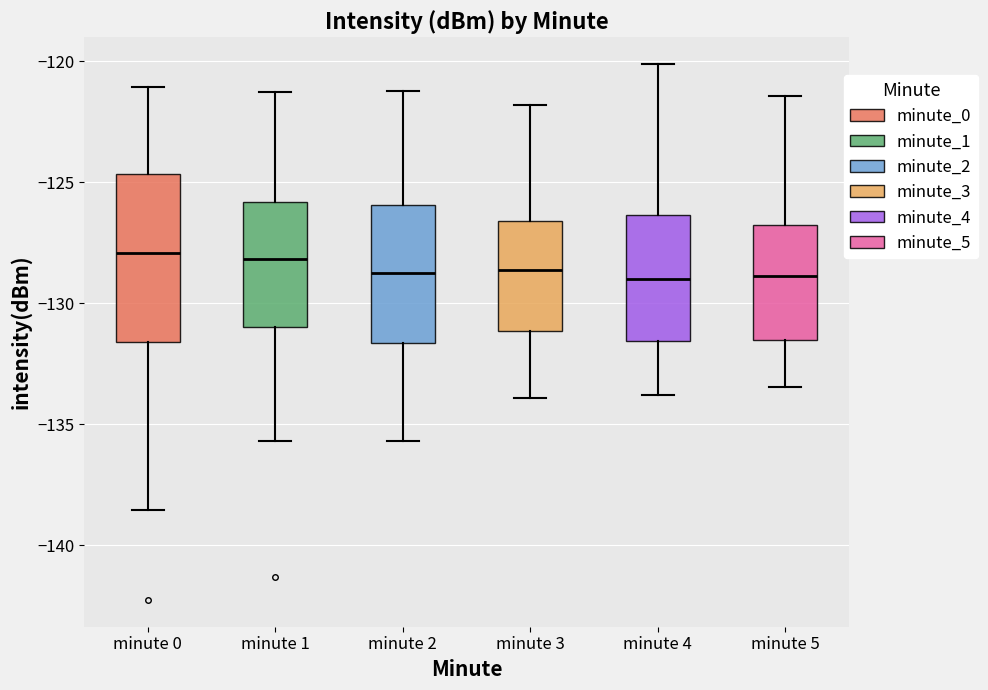

Where is the lower edge of the box for minute 2 on the y-axis? The values are not printed on the chart, so give them approximately, as read against the axis.

-131.5